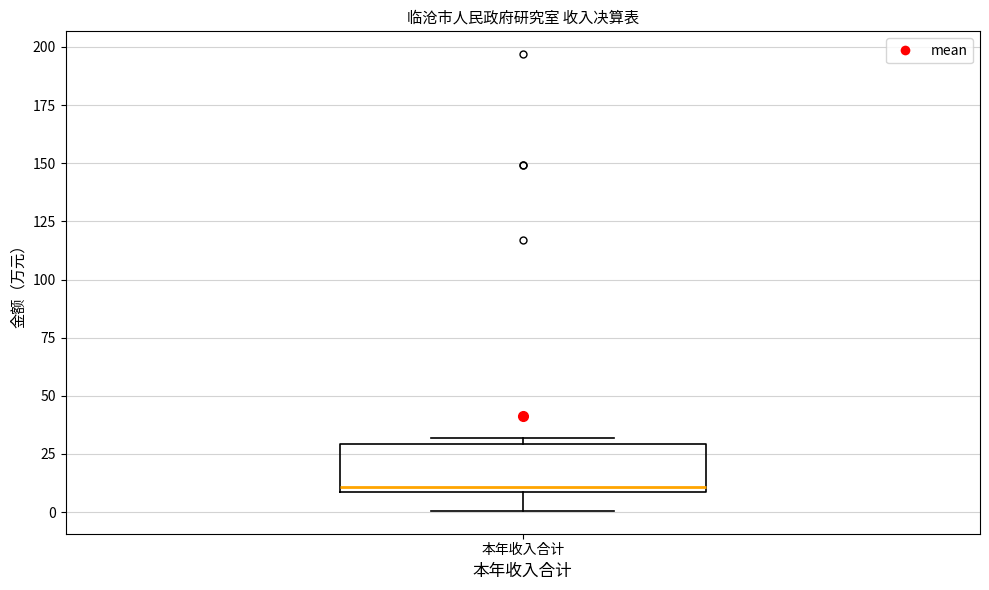

Transcribe this box plot: give where the median line is, the range the box spans, and where the two whiskers end, as read against the y-axis. The values are not printed on the chart, so give them approximately, as read against the axis.

median 10 (just above the box's lower edge), box 10 to 30, whiskers 0 to 30 (just above the box's upper edge)